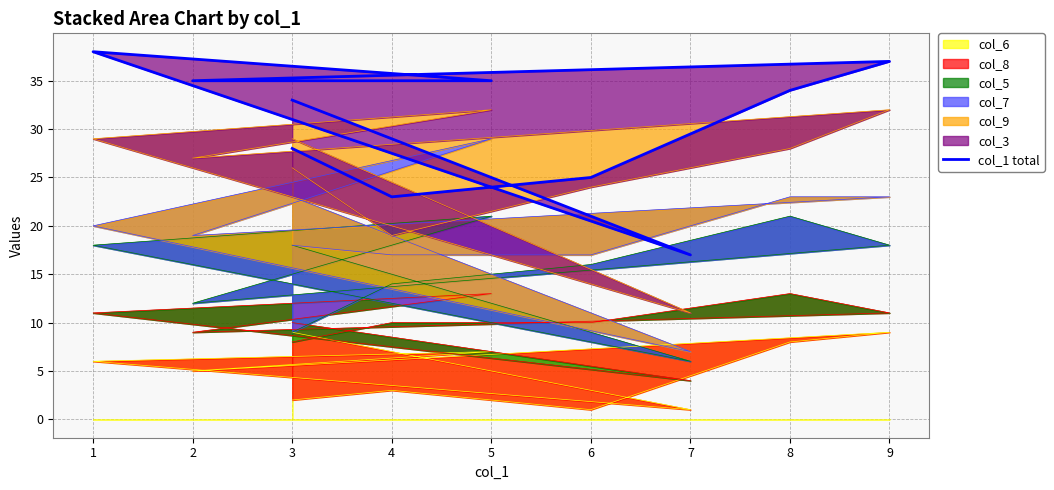

How many interior local valleys (lower than both neighbors) does the data have?

2